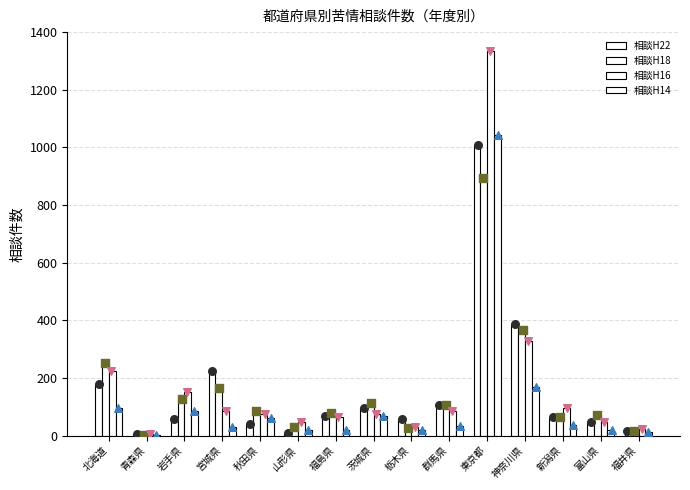

At how many categories does at least one series exceed 588?

1